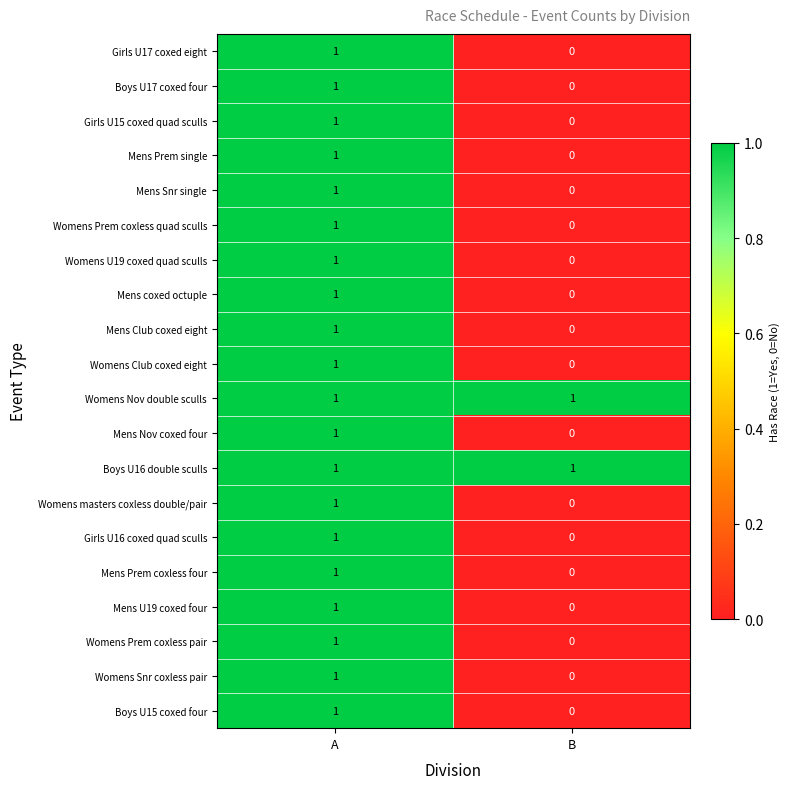

At which category does the chart reach its minimum across all series?

B